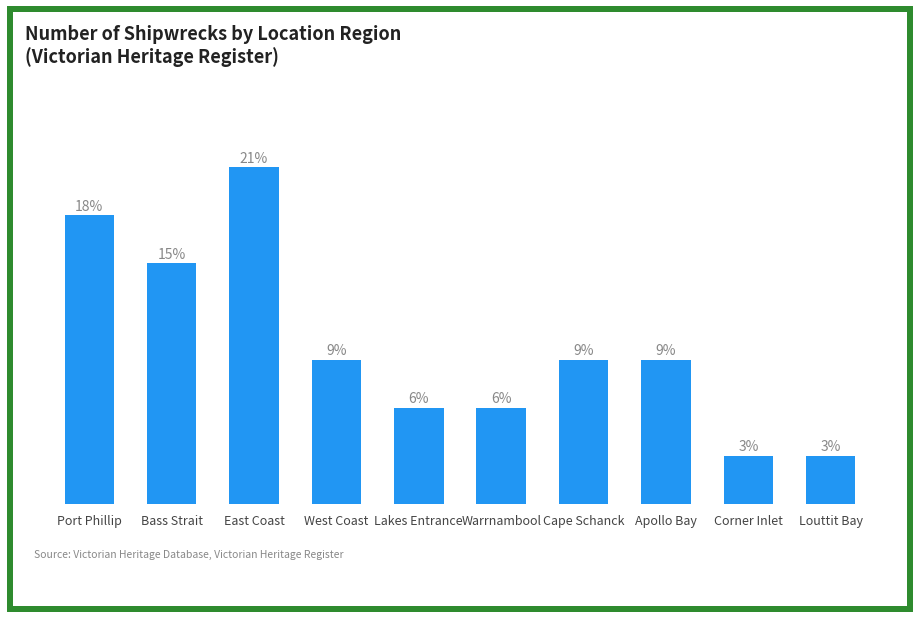

The value at Louttit Bay is 1. True or false?

False